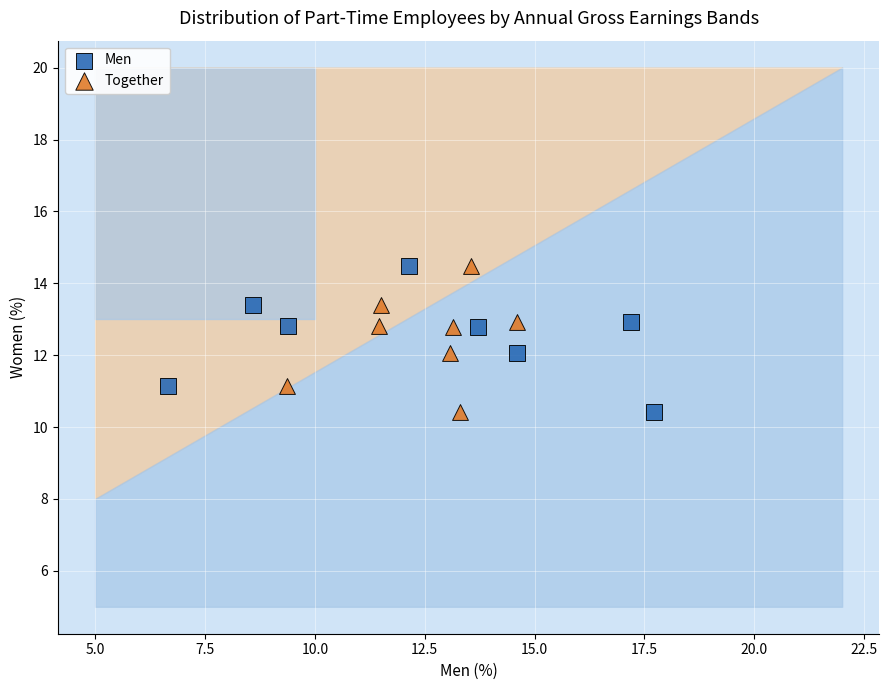

What are all the series names shown in the legend?

Men, Together